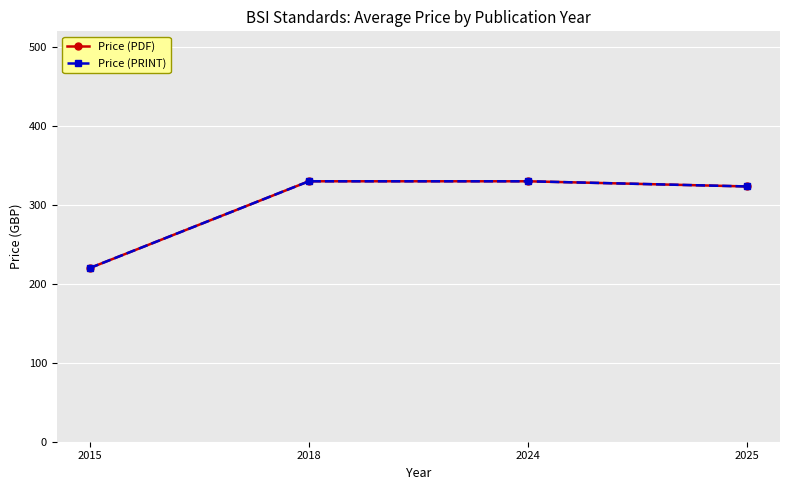

Count the number of data series in this chart.

2